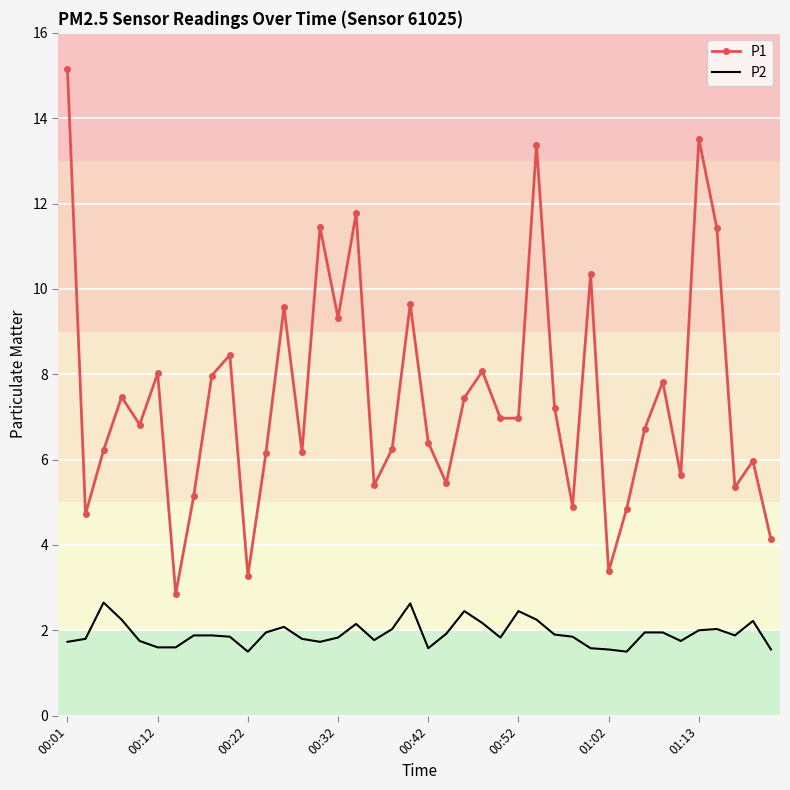

True or false: P1 and P2 intersect in this chart.

False